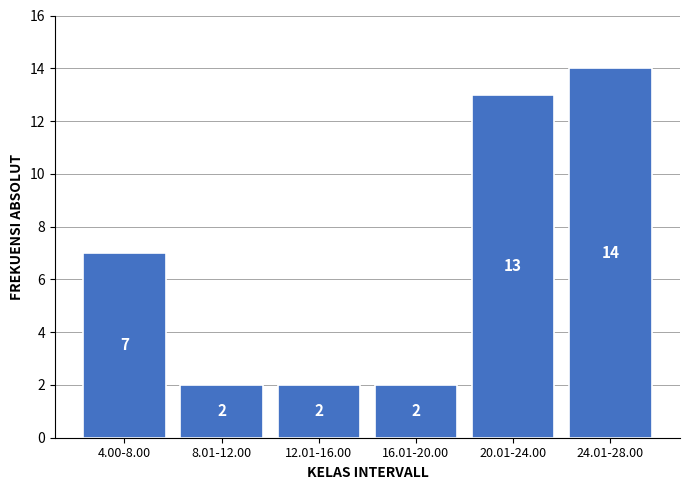

Reading left to right, transcribe all the data shown in this chart.

7	2	2	2	13	14